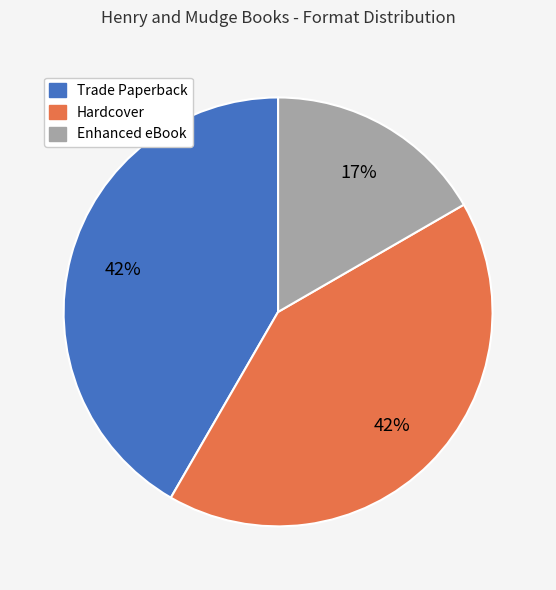

To the nearest percent, what is the difference between the largest and smallest slice percentages?

25%